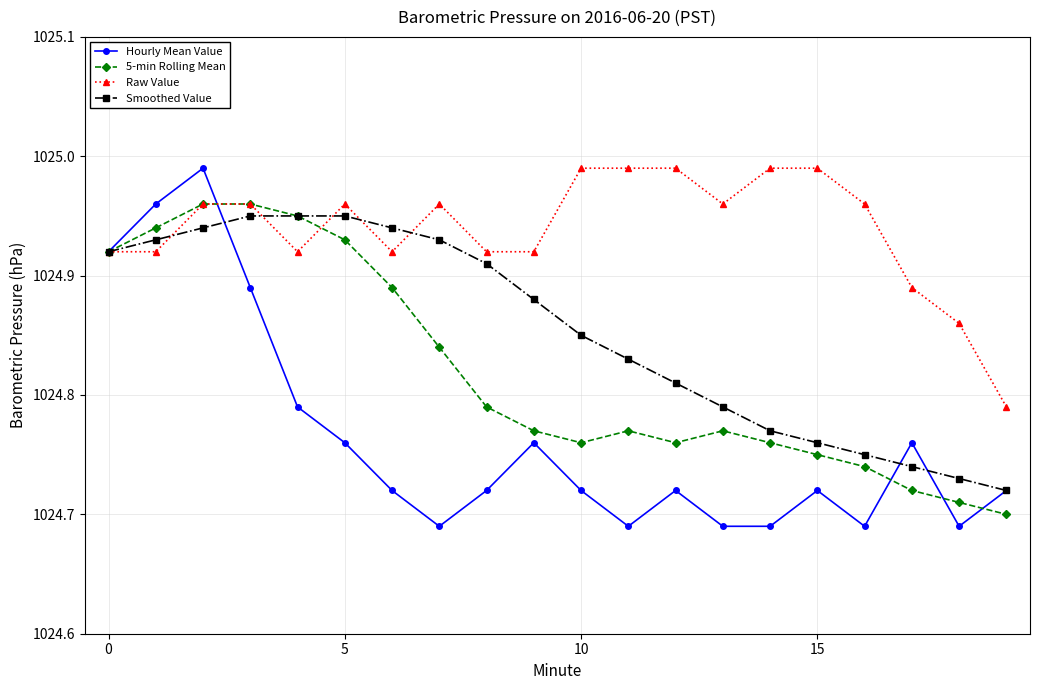

True or false: Hourly Mean Value has more than 0 points higher than both neighbors.

True